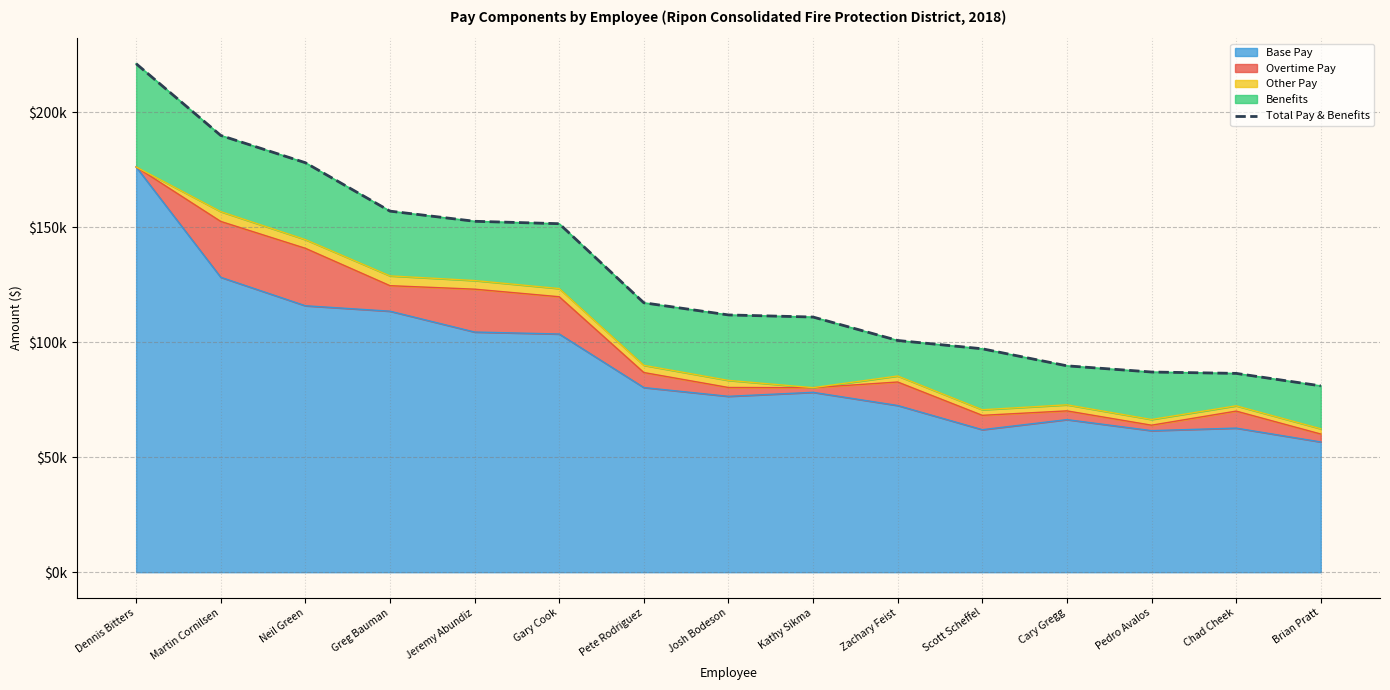

How many values are below 111878?

7